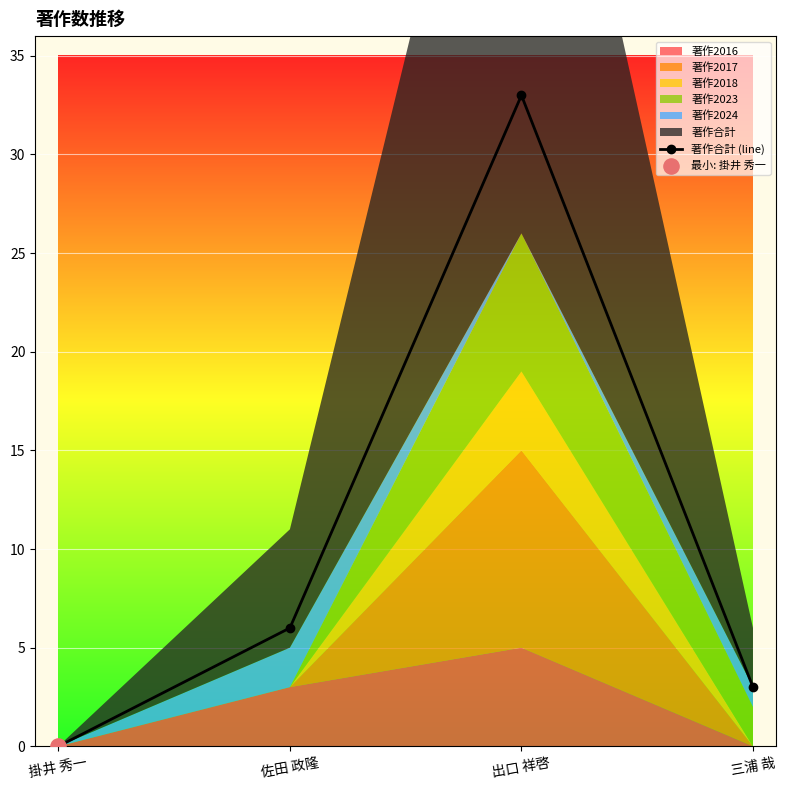

Approximately how many times larger is the value at 三浦 哉 compared to 佐田 政隆?

0.5